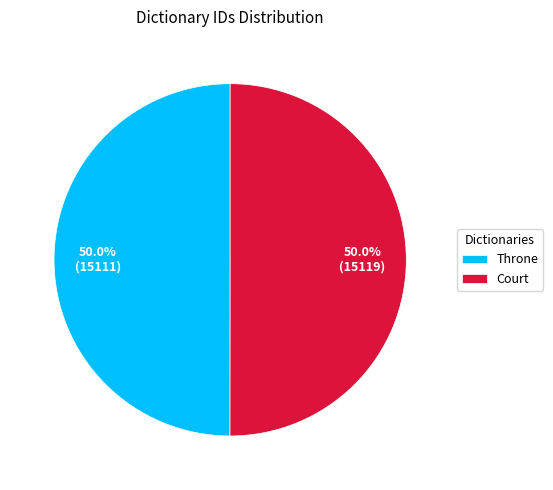

To the nearest percent, what portion does Court represent?

50%